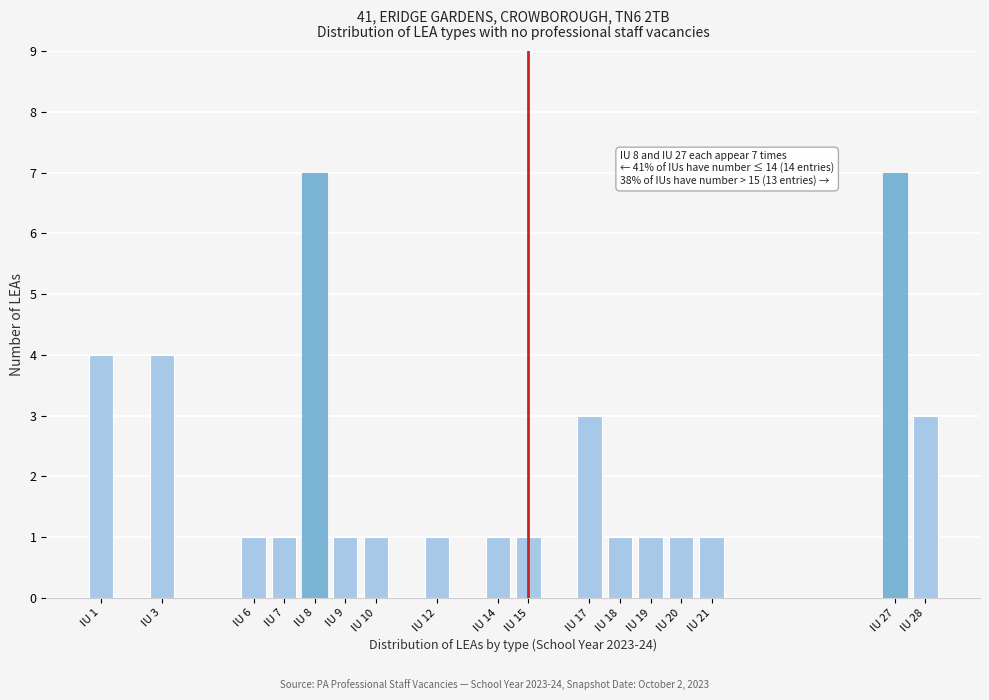

Reading left to right, what are all the values shown in this chart?

IU 1=4	IU 3=4	IU 6=1	IU 7=1	IU 8=7	IU 9=1	IU 10=1	IU 12=1	IU 14=1	IU 15=1	IU 17=3	IU 18=1	IU 19=1	IU 20=1	IU 21=1	IU 27=7	IU 28=3